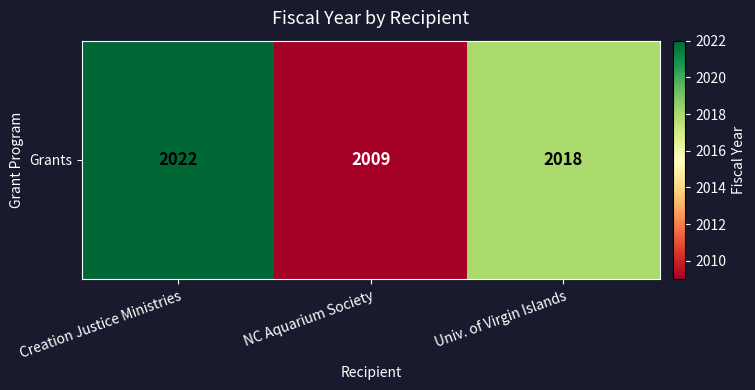

Which category has the lowest value across all series?

NC Aquarium Society